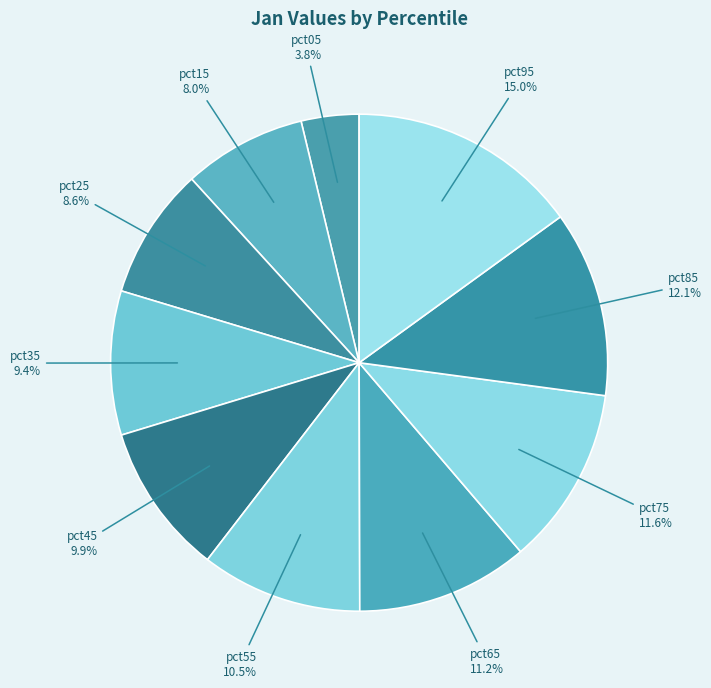

How many segments does this pie chart have?

10